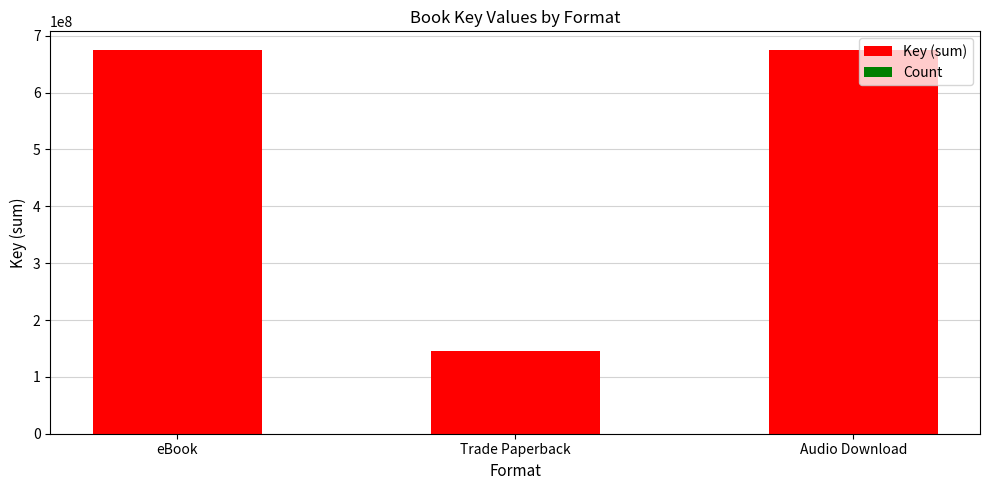

What is the minimum value shown in the chart?

146015920